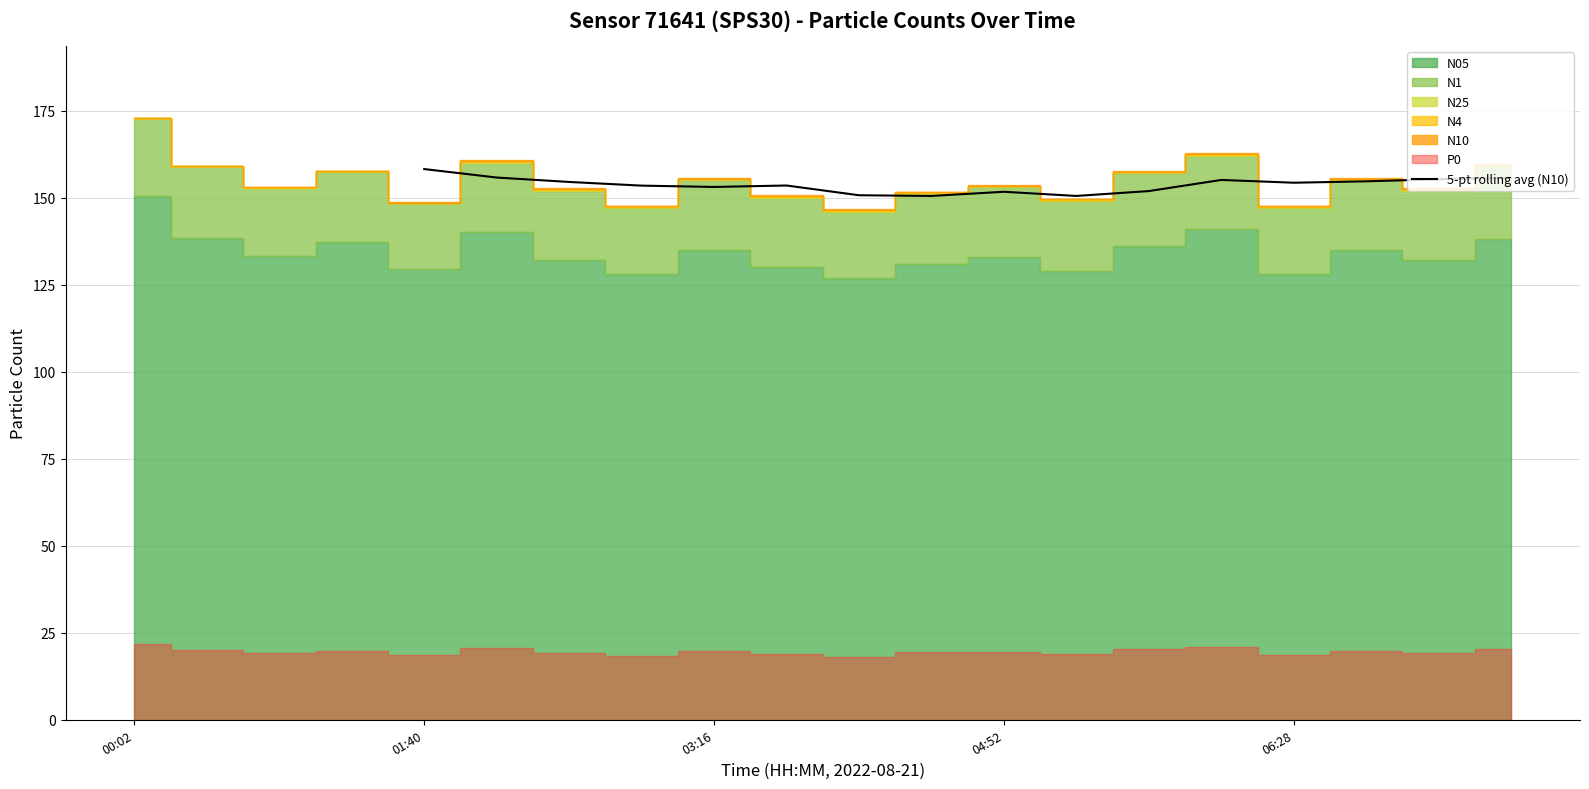

The 5-pt rolling avg (N10) series shows 275.5 at 01:40. True or false?

False